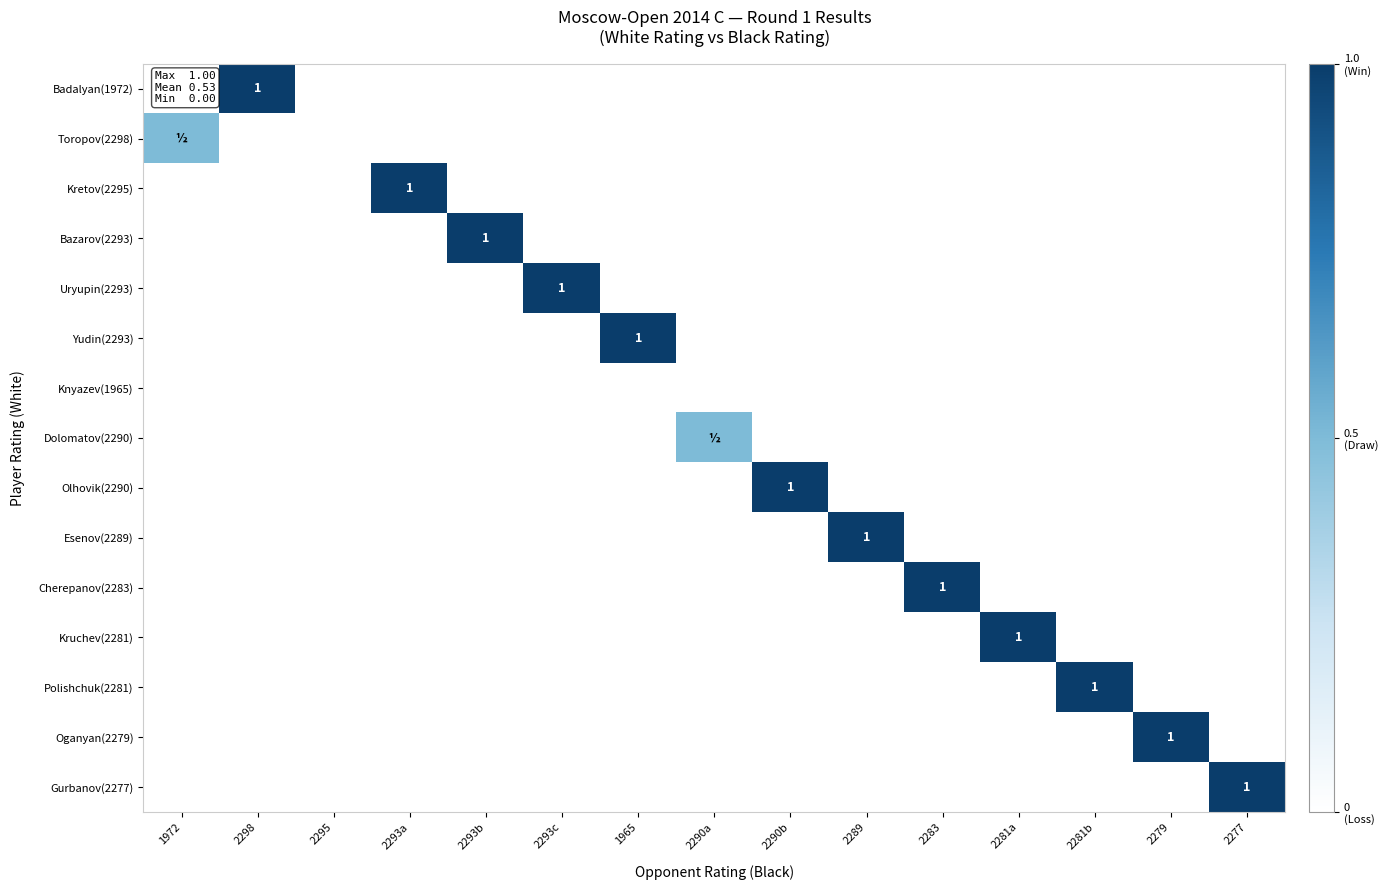

How many data points does each series have?

15